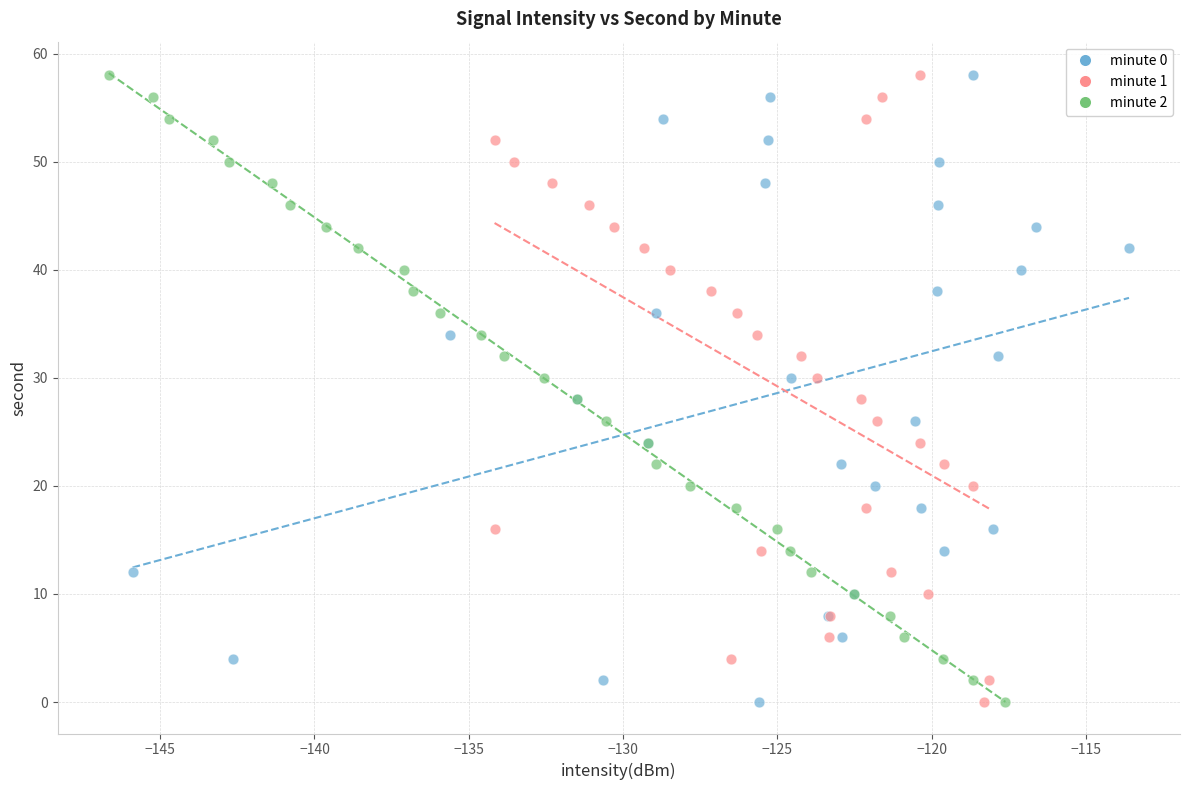

What are all the series names shown in the legend?

minute 0, minute 1, minute 2